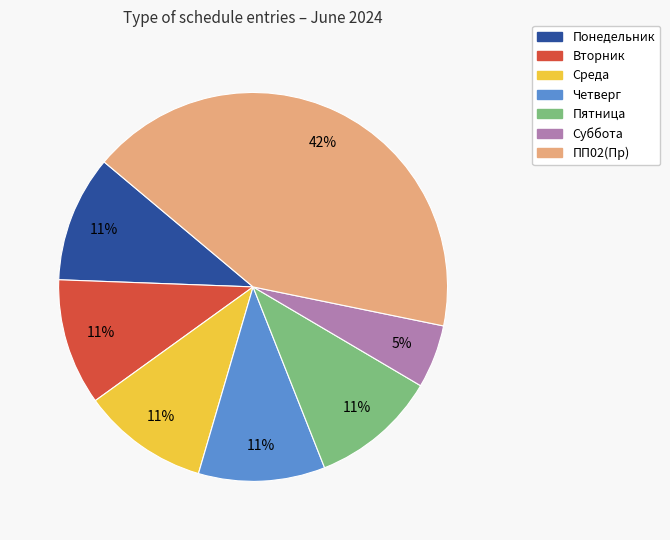

Which slice is the largest?

ПП02(Пр)